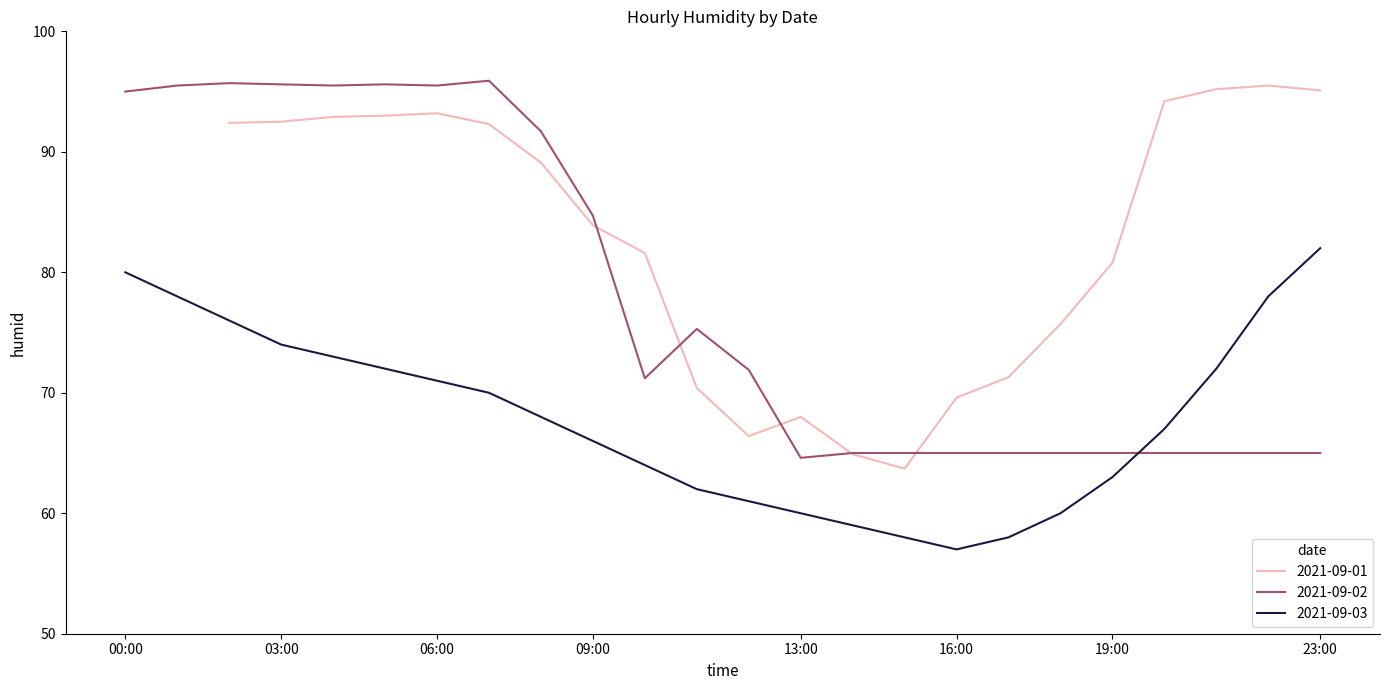

What is the difference between the 2021-09-02 values at 17:00 and 07:00?

30.9